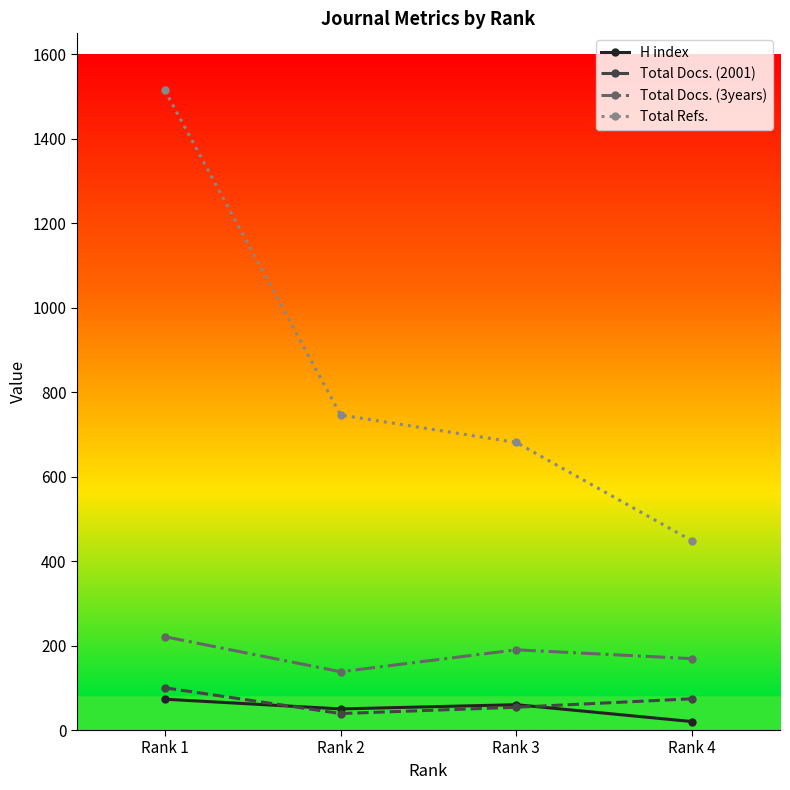

What is the approximate value of Total Refs. at Rank 4, to the nearest 50?

450